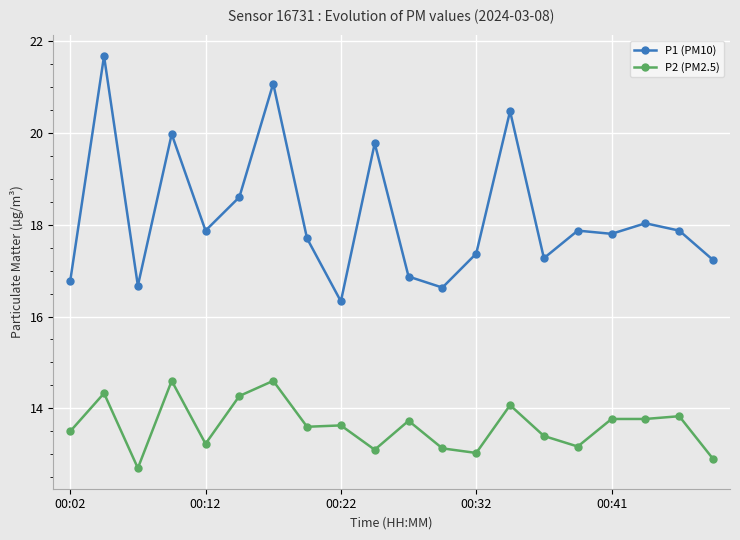

Which series has the largest total across all categories?

P1 (PM10)